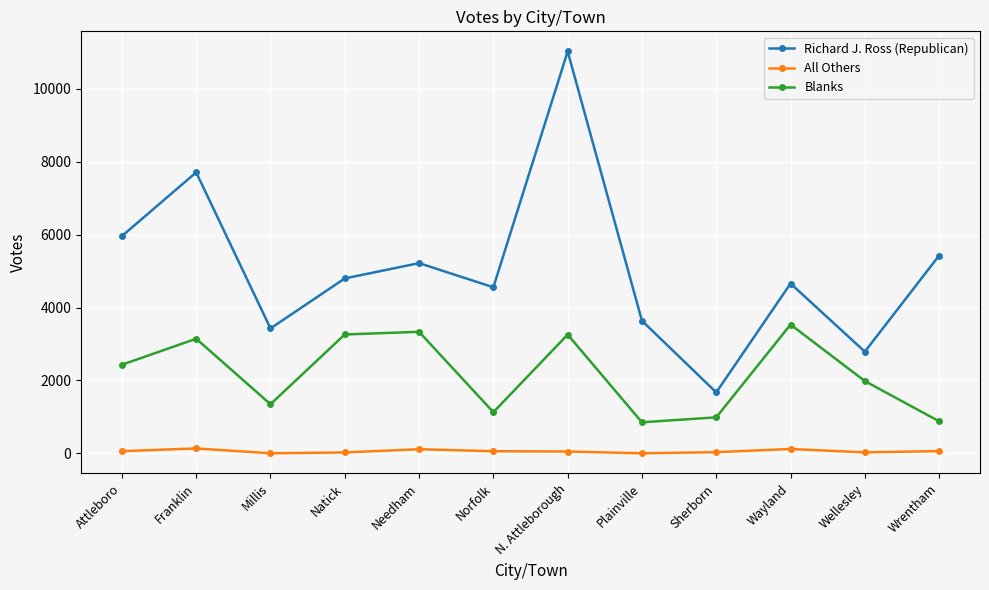

What are all the series names shown in the legend?

Richard J. Ross (Republican), All Others, Blanks